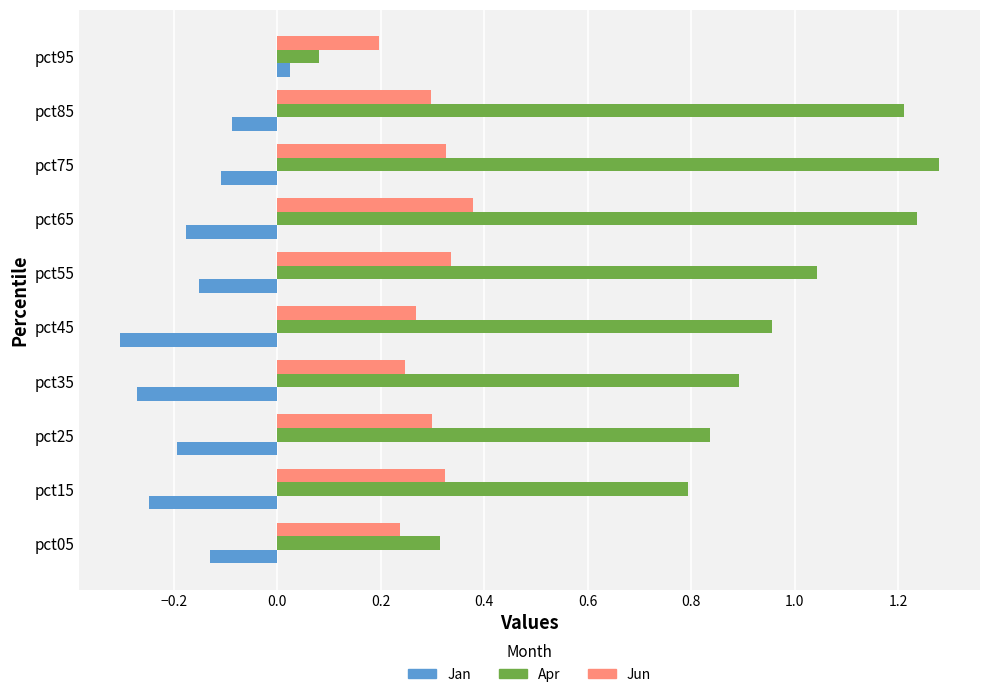

Where is Jan nearest to the value 0?

pct95